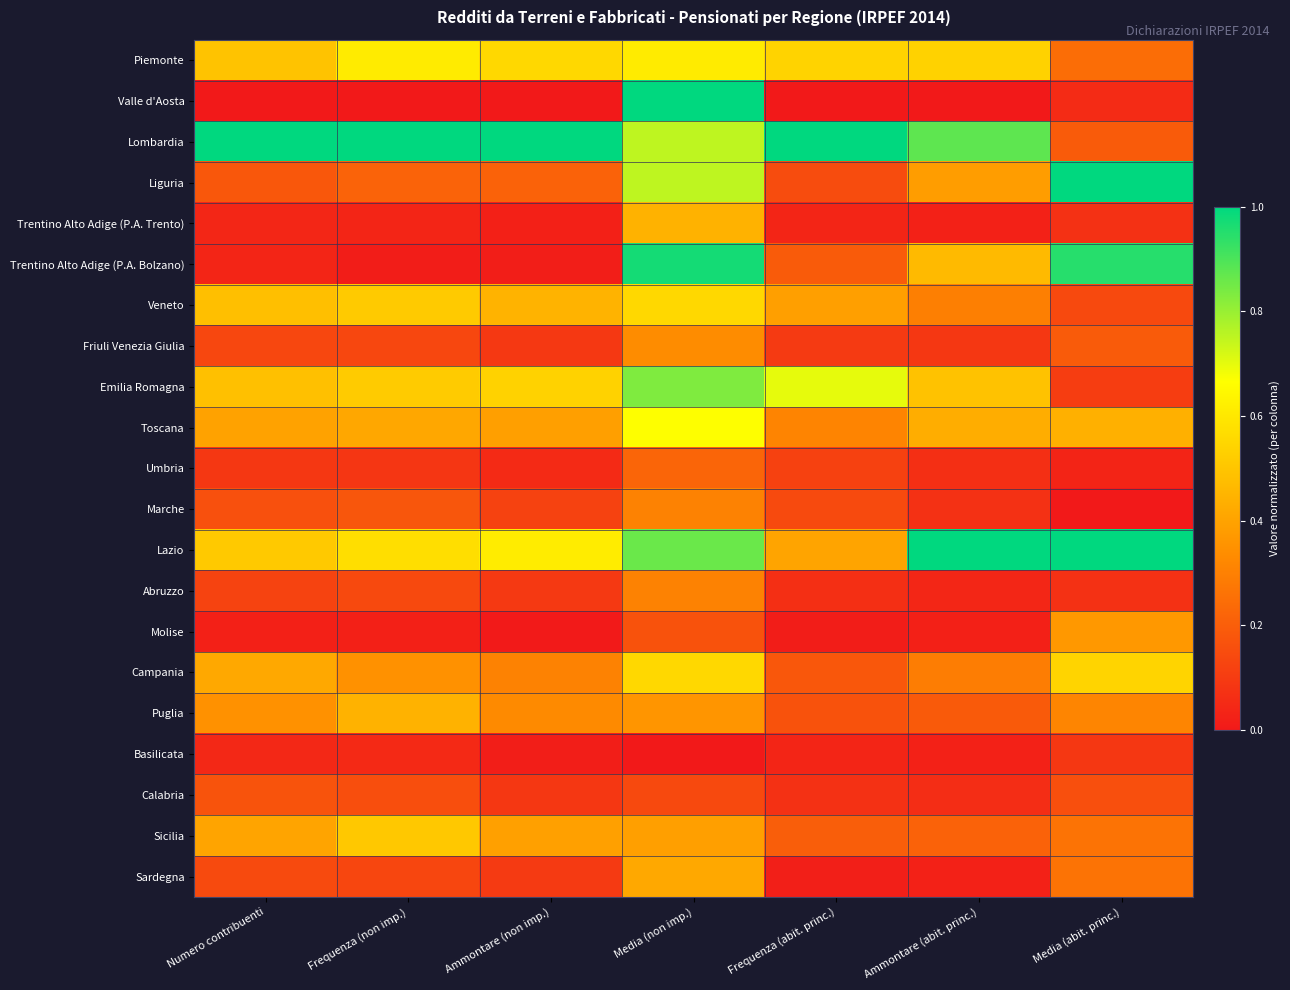

What is the total value across all series at Media (abit. princ.)?

6.5